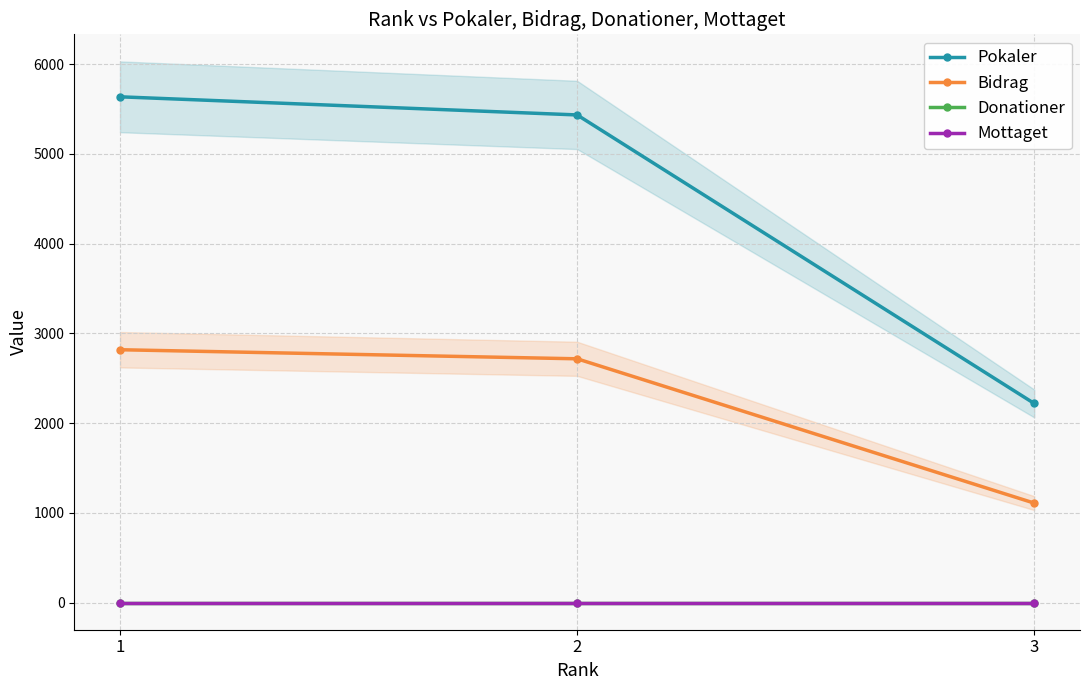

Which series has the largest range (max minus min)?

Pokaler